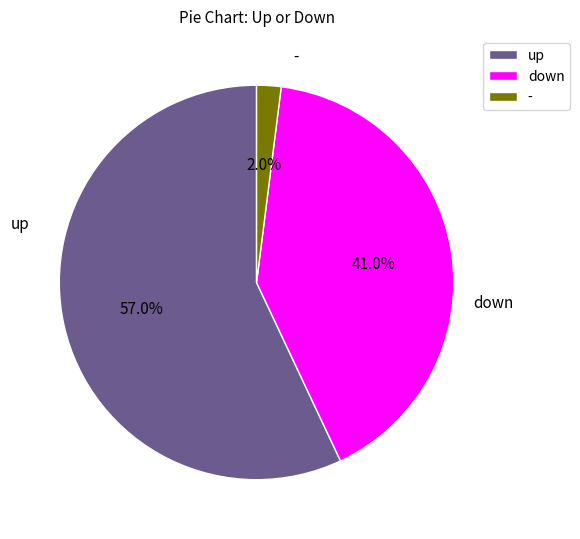

To the nearest percent, what is the combined percentage of up and down?

98%